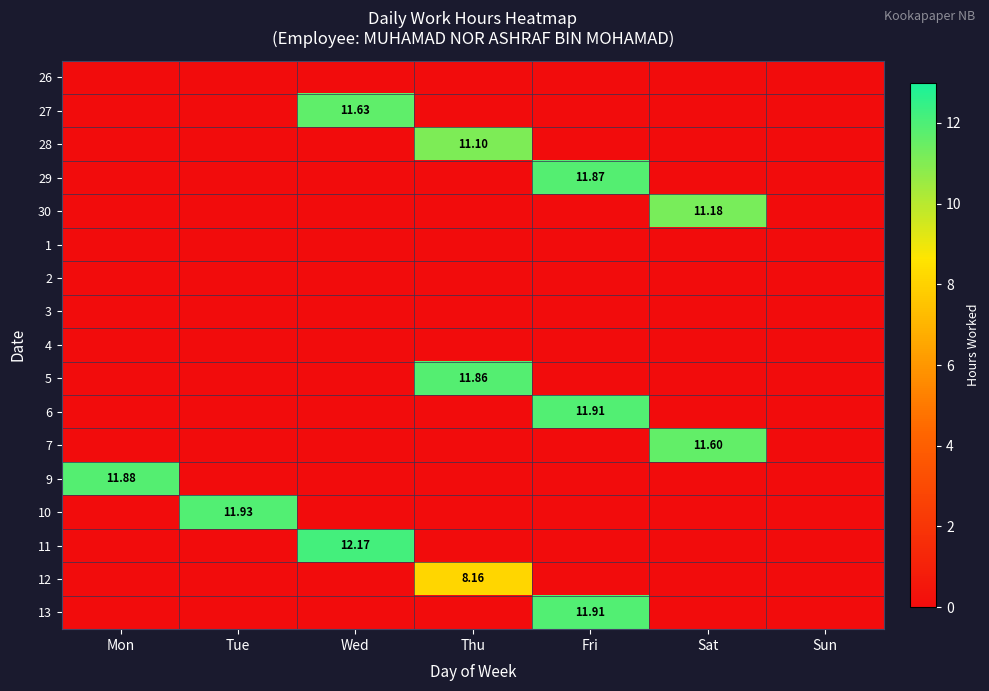

Is it true that 28 equals 0.0 at Fri?

True